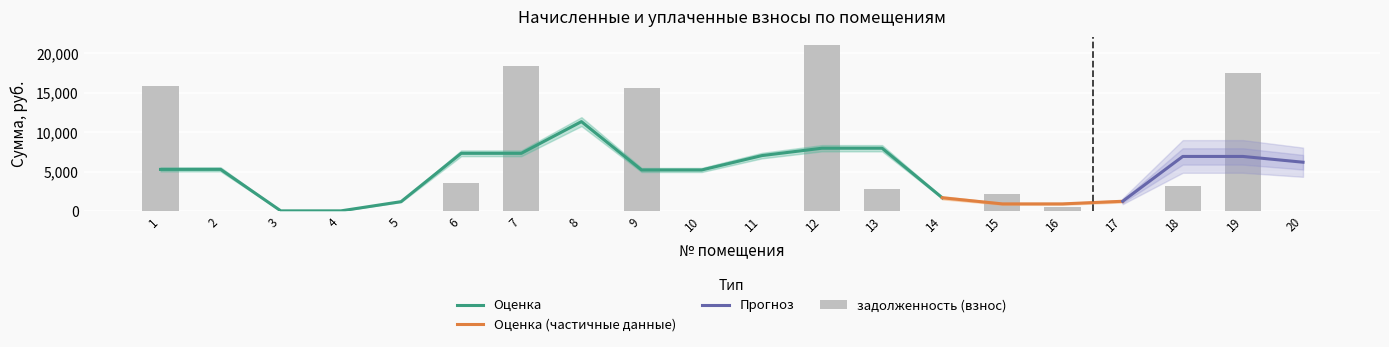

Which has a higher value, 11 or 6?

6